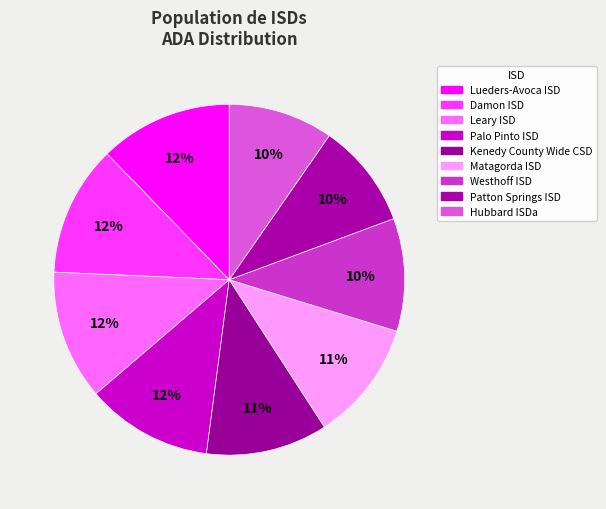

Count the number of slices in the pie.

9